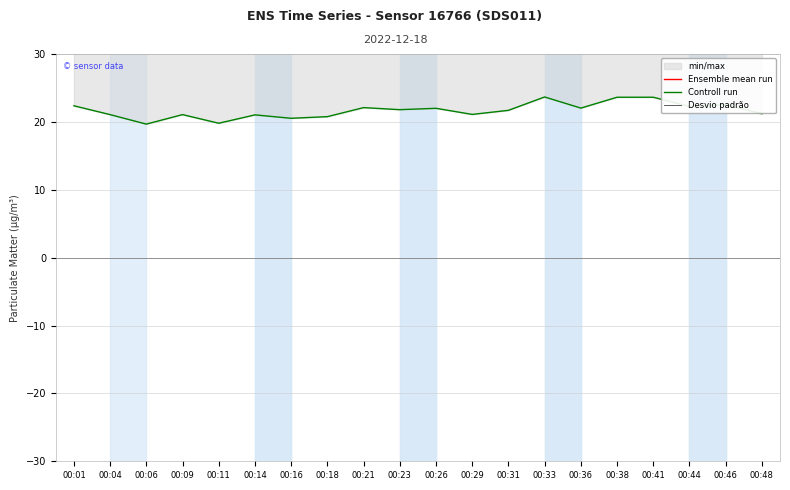

Where is the first local minimum for Ensemble mean run?

00:06